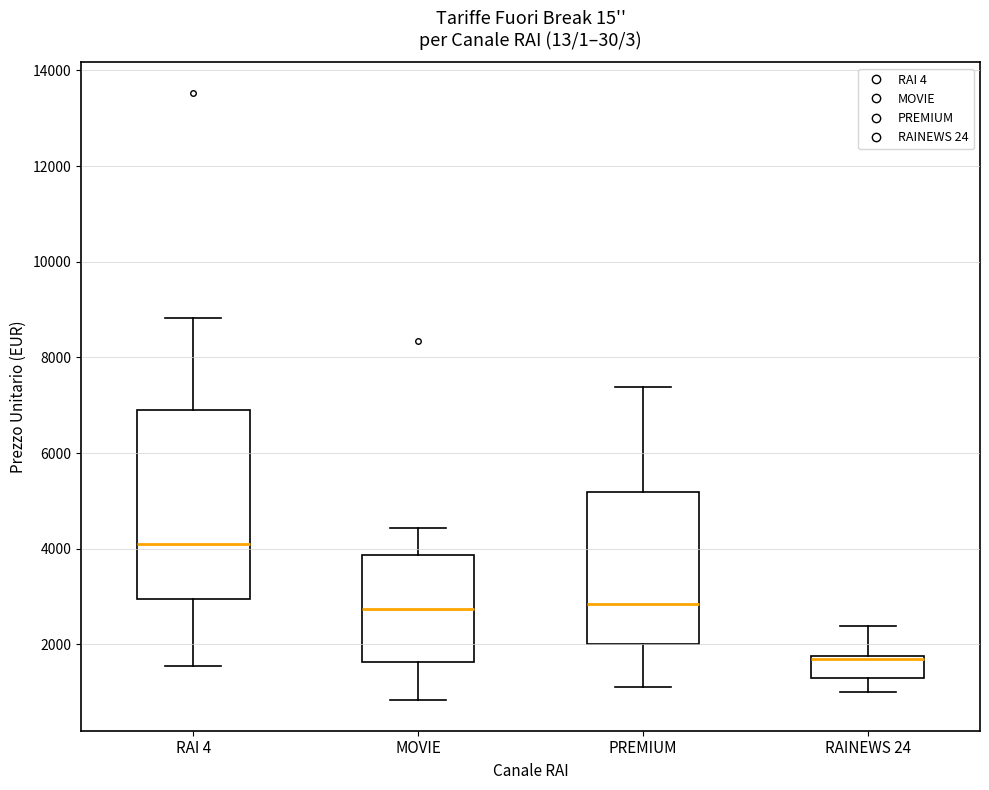

Which box's median line is the lowest?

RAINEWS 24